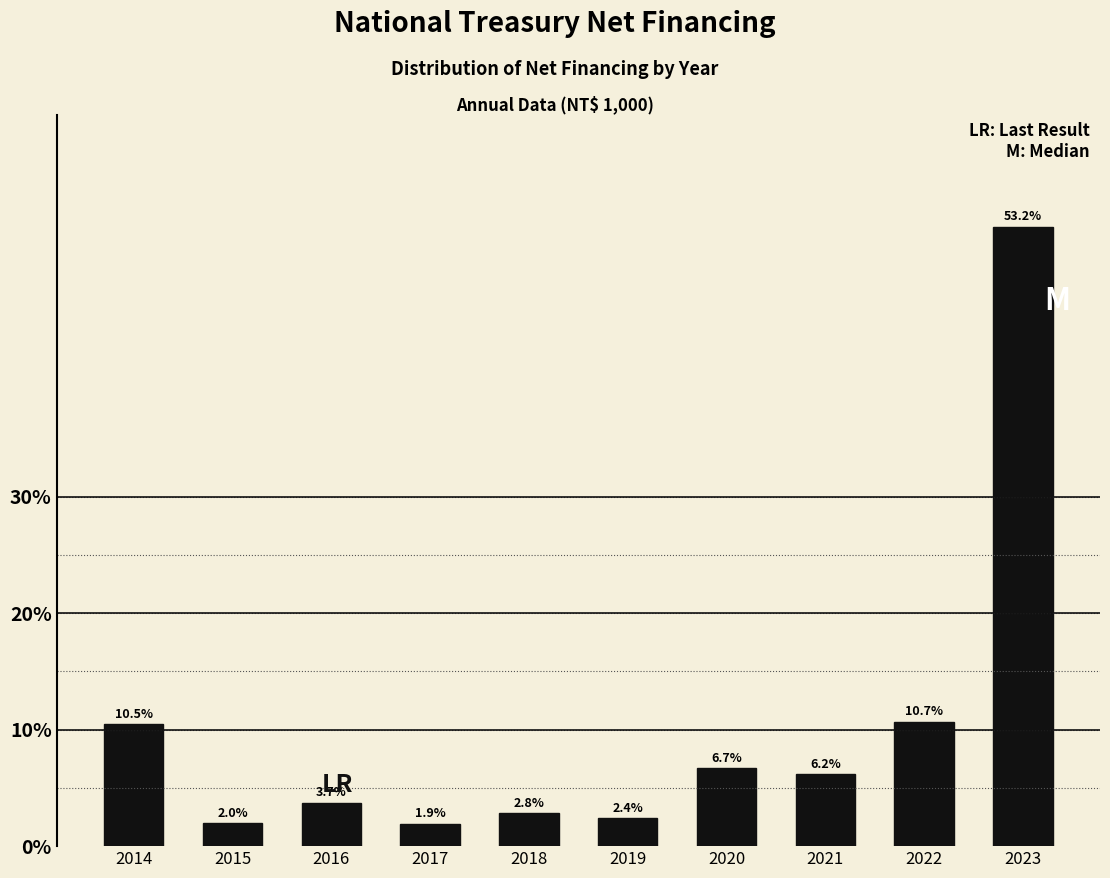

Reading left to right, transcribe all the data shown in this chart.

2014=10.5	2015=2.0	2016=3.7	2017=1.9	2018=2.8	2019=2.4	2020=6.7	2021=6.2	2022=10.7	2023=53.2